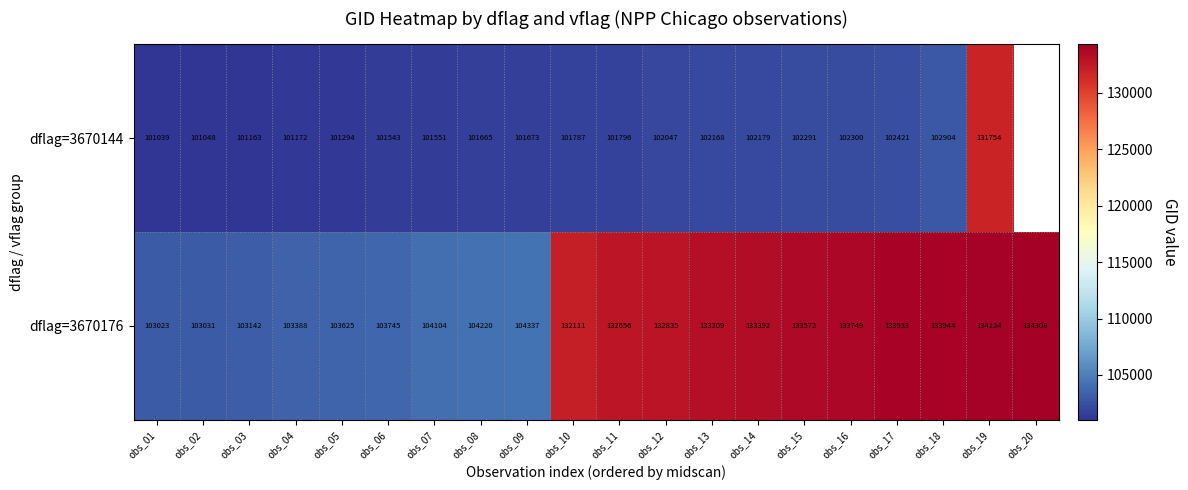

How many values in the dflag=3670176 series are below 132656?

10